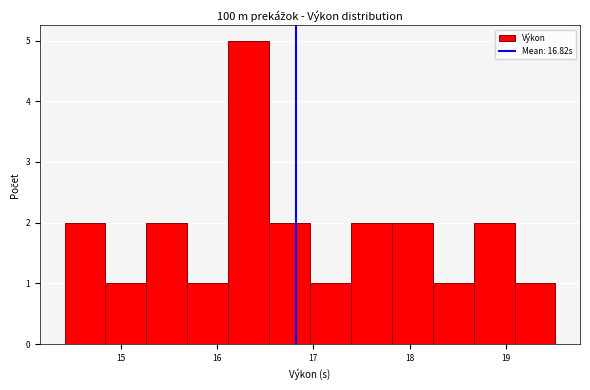

Reading left to right, transcribe this chart: for each bar, give the range it covers on the x-axis and its height. Neither the bar edges nor the heights are printed on the chart, so give them approximately, as read against the axes.

14.4 to 14.8: 2
14.8 to 15.3: 1
15.3 to 15.7: 2
15.7 to 16.1: 1
16.1 to 16.5: 5
16.5 to 17.0: 2
17.0 to 17.4: 1
17.4 to 17.8: 2
17.8 to 18.2: 2
18.2 to 18.7: 1
18.7 to 19.1: 2
19.1 to 19.5: 1